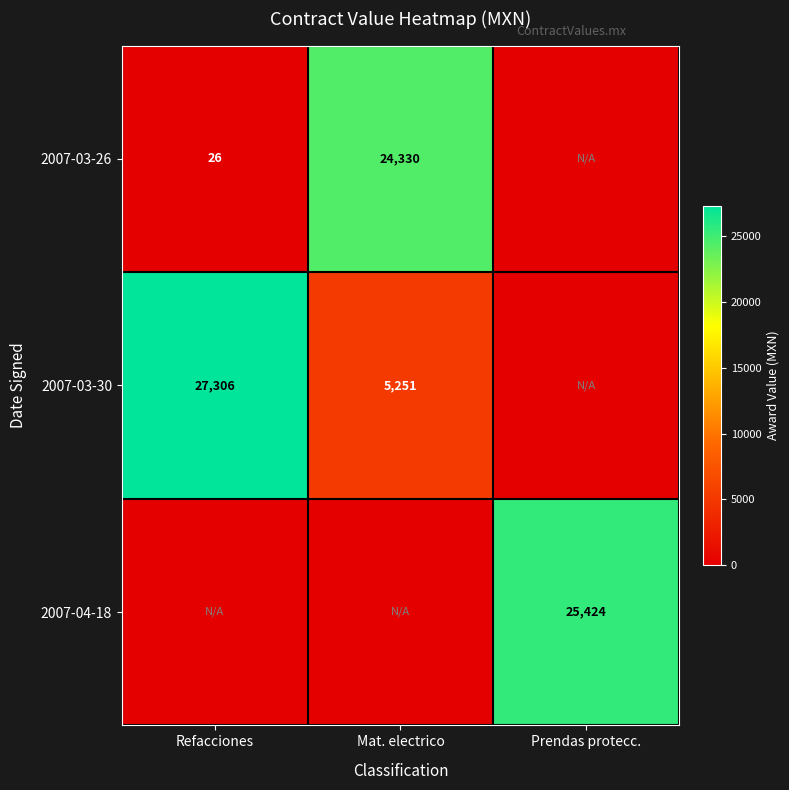

The 2007-04-18 series shows 25424 at Prendas protecc.. True or false?

True